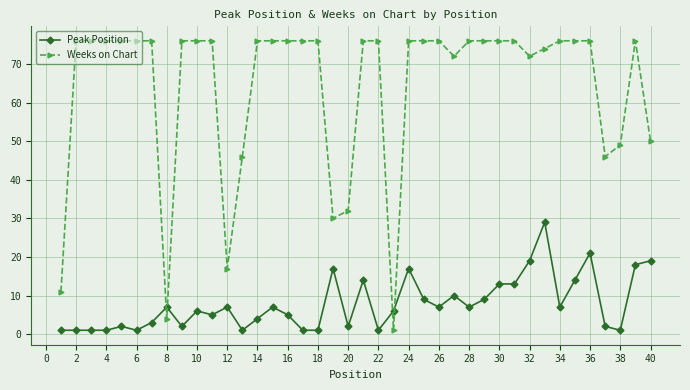

Which series has the largest total across all categories?

Weeks on Chart